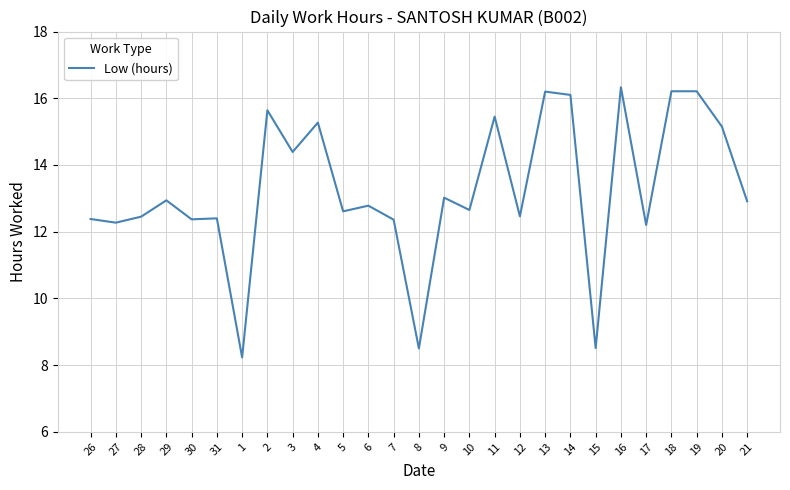

What is the difference between the values at 8 and 14?

7.6